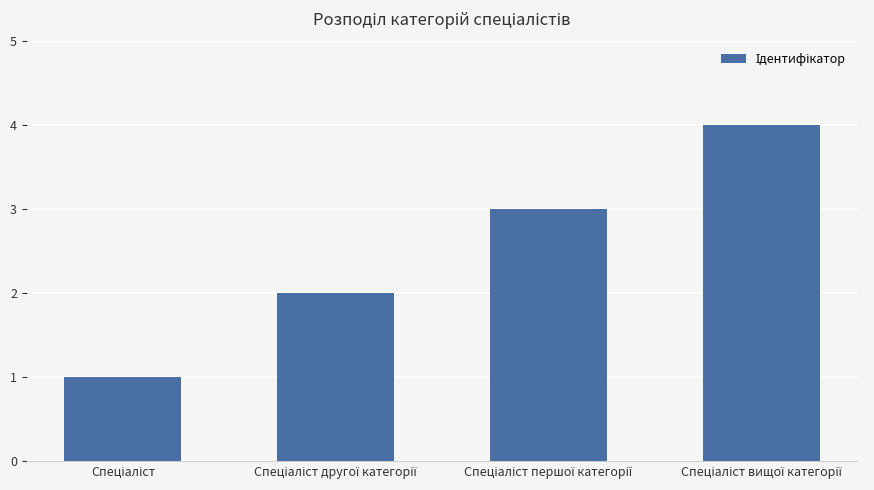

Are the bars horizontal?

No